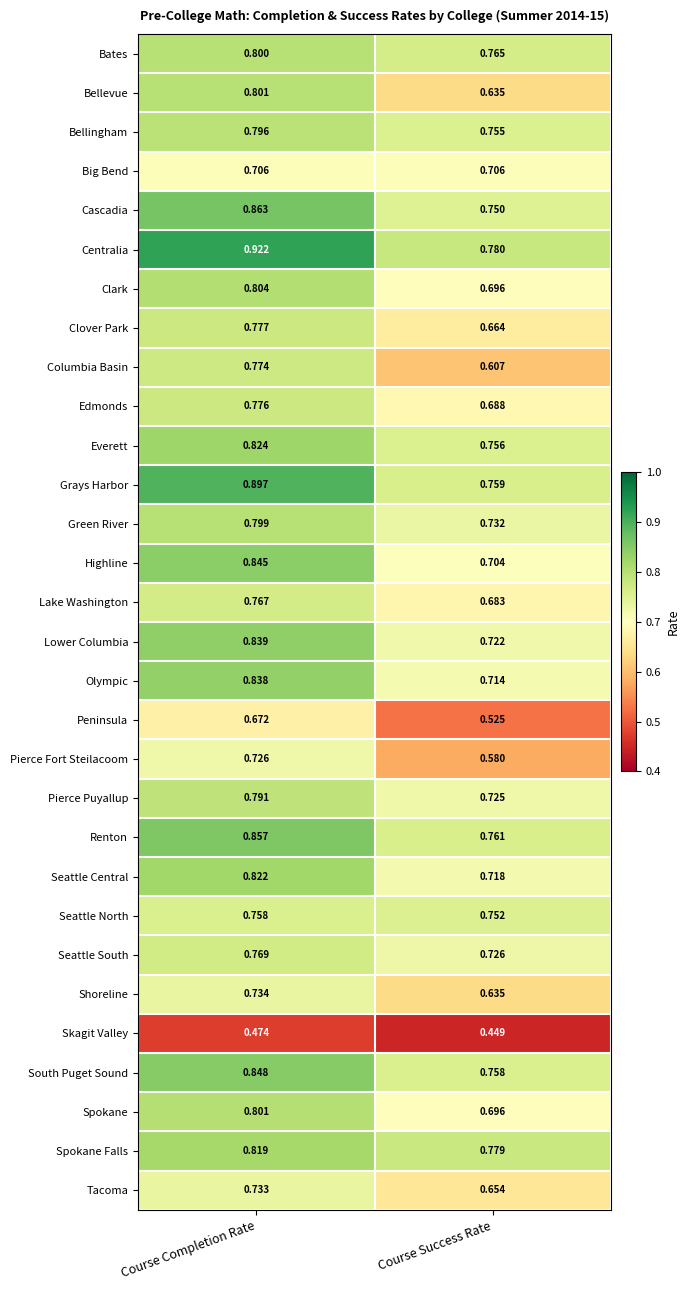

At which category is the sum across all series the highest?

Course Completion Rate